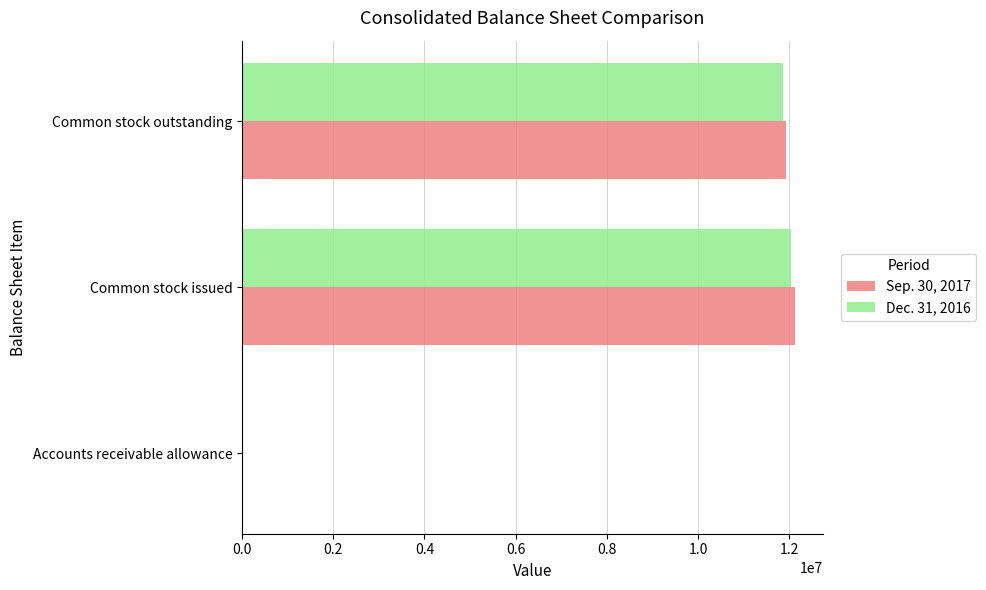

The Sep. 30, 2017 series shows 15950640 at Common stock outstanding. True or false?

False